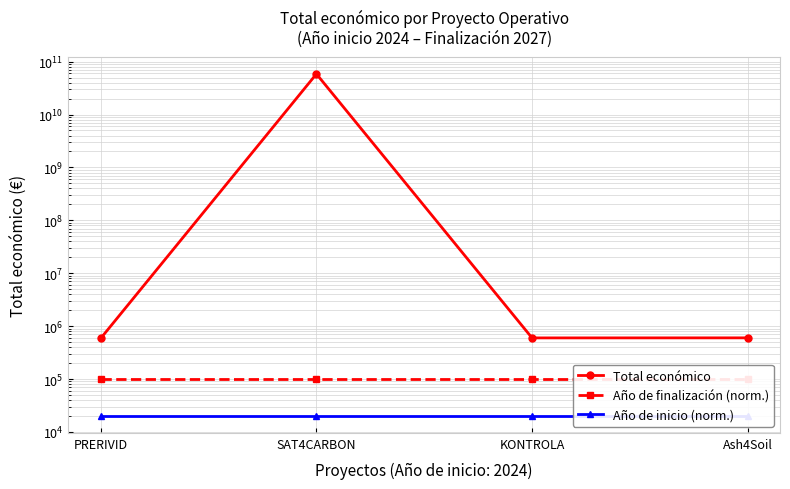

What is the label of the 4th point from the left?

Ash4Soil